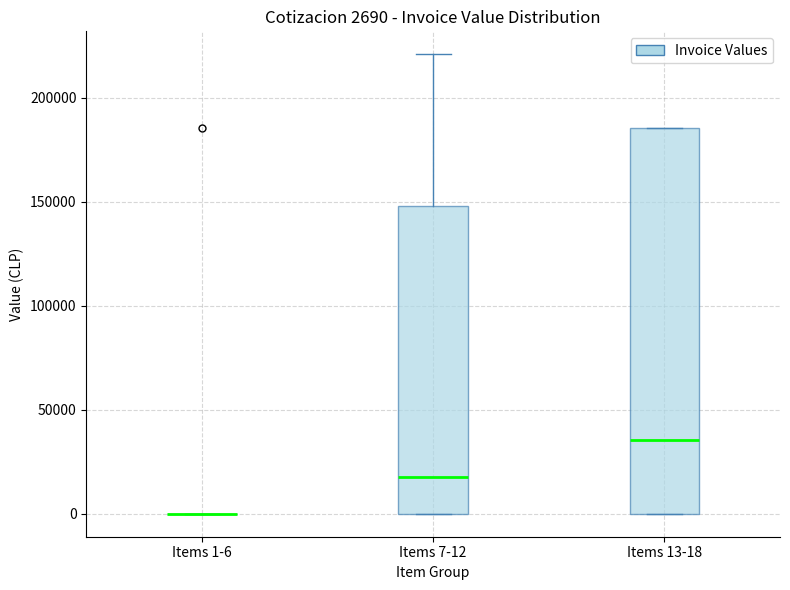

Comparing the boxes themselves (not the whiskers), which one is the tallest?

Items 13-18